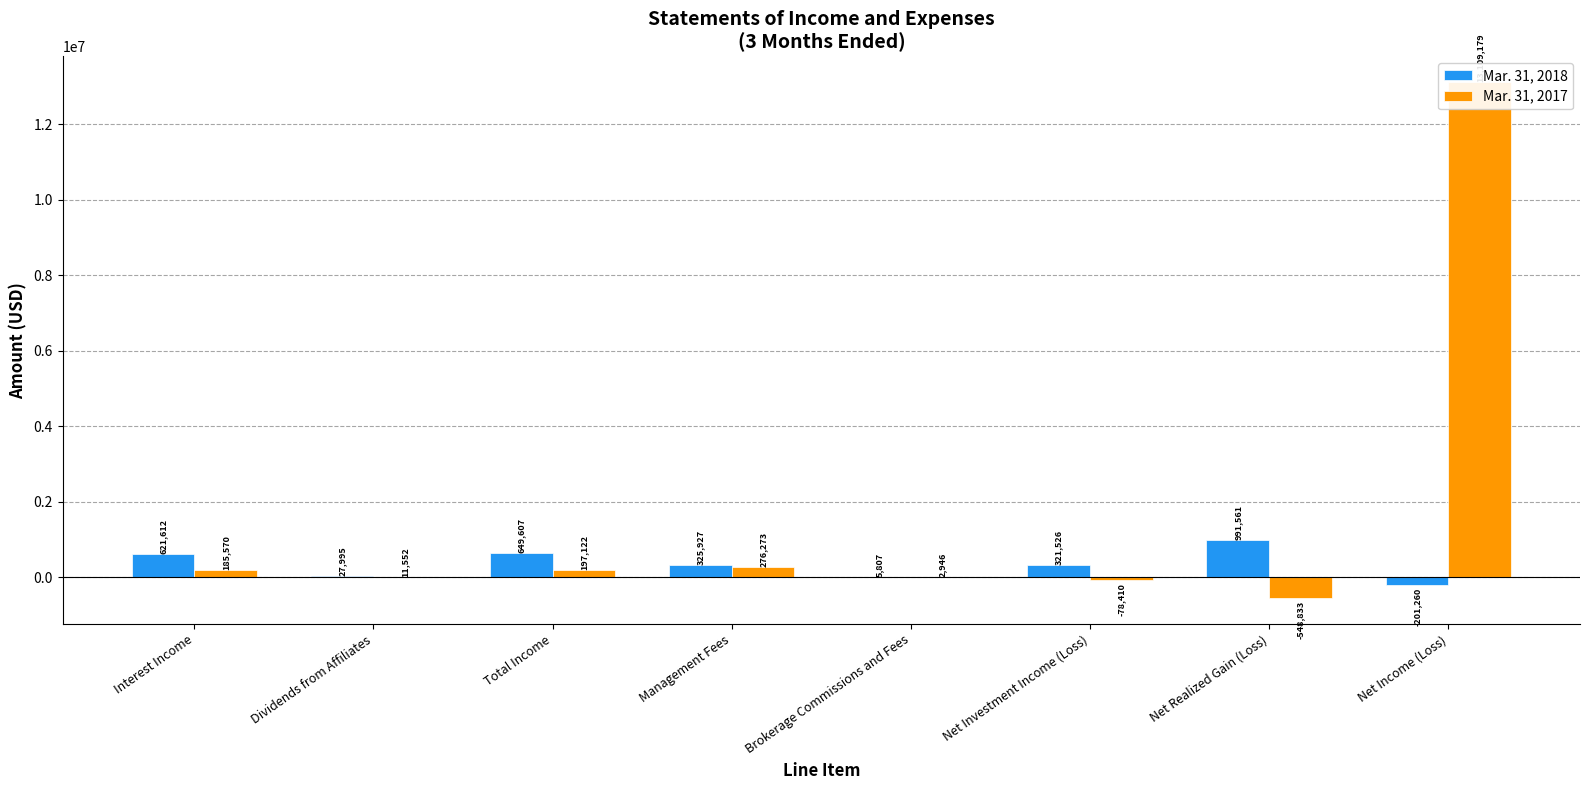

Reading left to right, extract all data points from this chart.

Mar. 31, 2018: Interest Income=621612	Dividends from Affiliates=27995	Total Income=649607	Management Fees=325927	Brokerage Commissions and Fees=5807	Net Investment Income (Loss)=321526	Net Realized Gain (Loss)=991561	Net Income (Loss)=-201260
Mar. 31, 2017: Interest Income=185570	Dividends from Affiliates=11552	Total Income=197122	Management Fees=276273	Brokerage Commissions and Fees=2946	Net Investment Income (Loss)=-78410	Net Realized Gain (Loss)=-548833	Net Income (Loss)=13109179